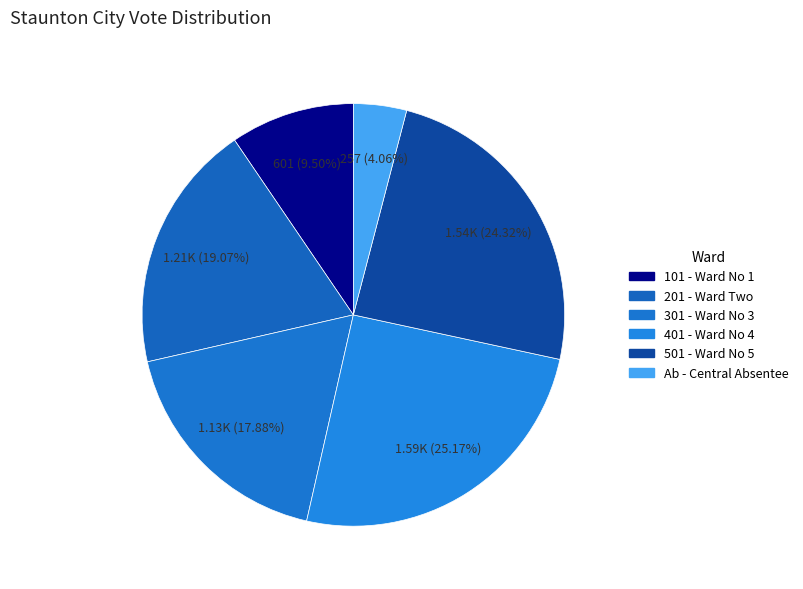

What is the total percentage of 401 - Ward No 4 and 501 - Ward No 5?

49.5%